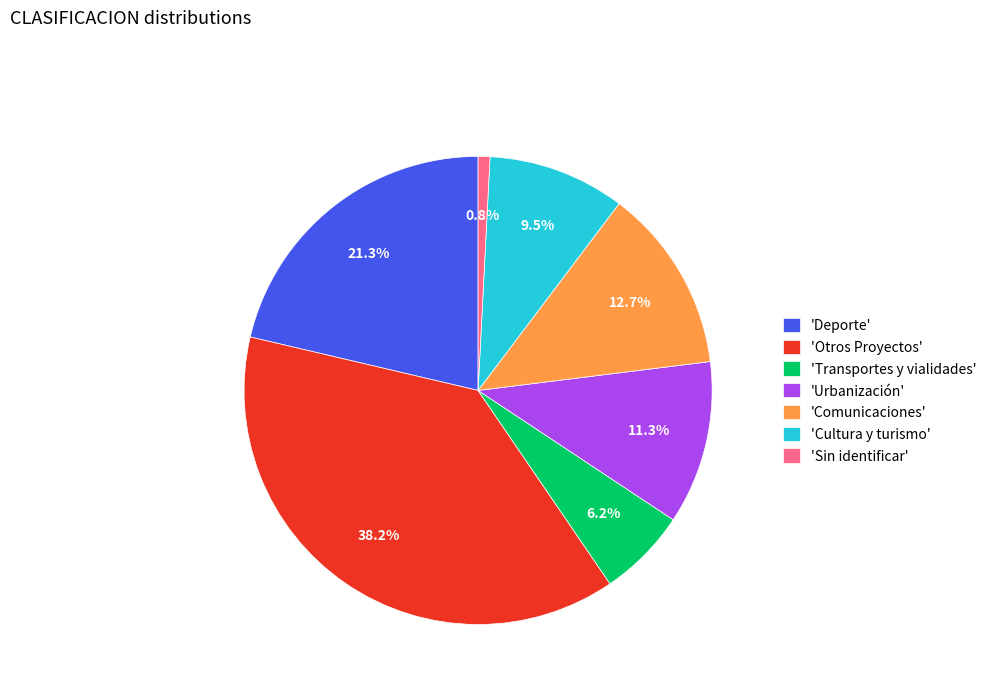

Count the number of slices in the pie.

7